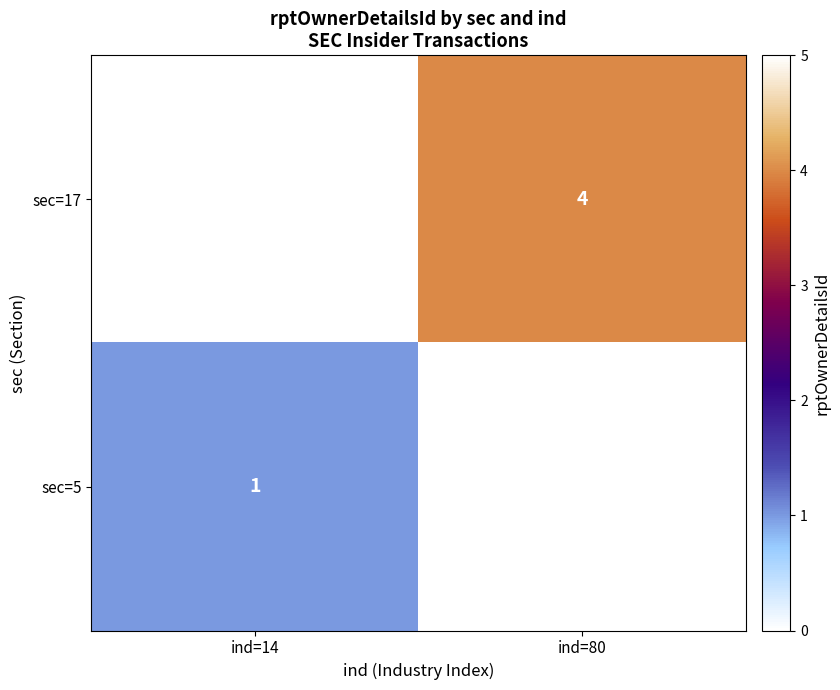

The value of sec=17 at ind=80 is 4. True or false?

True